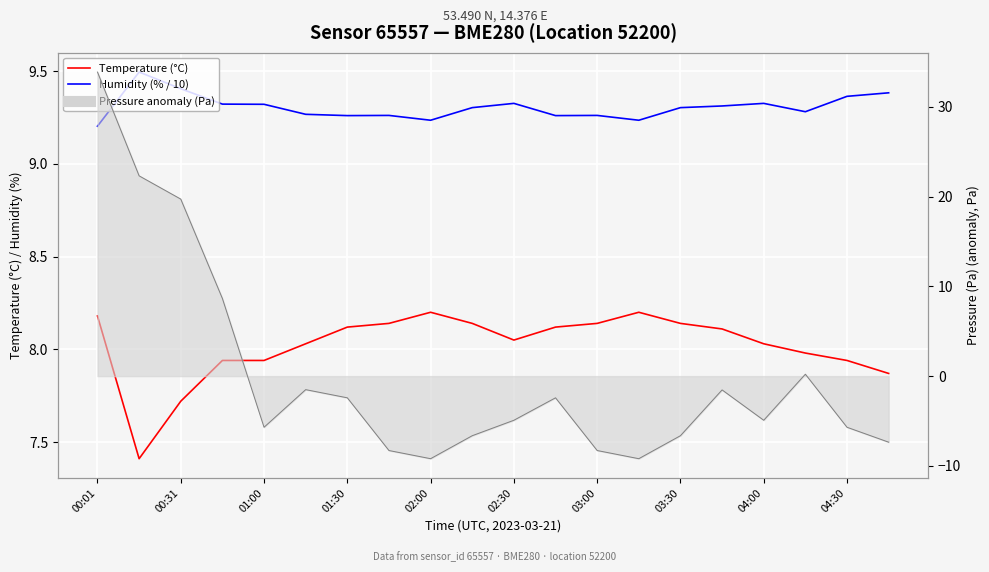

How many values in the Temperature (°C) series exceed 8?

13